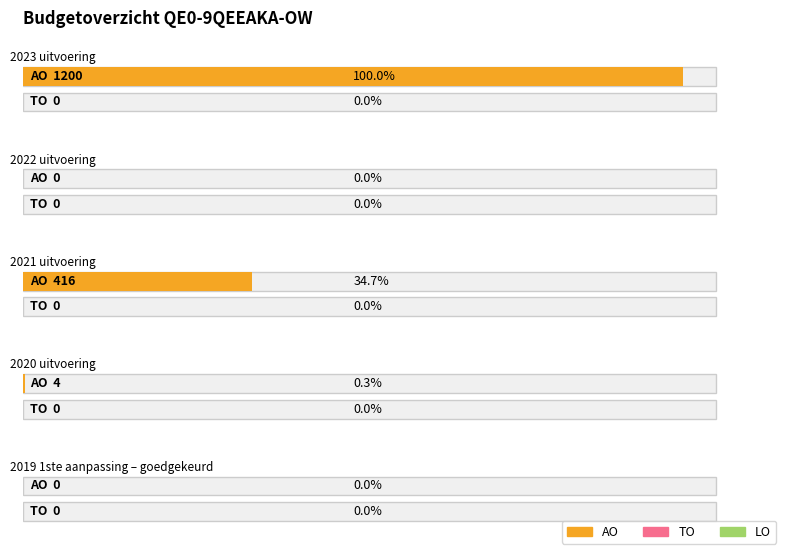

Which series changed the most between 2023 uitvoering and 2021 uitvoering?

AO